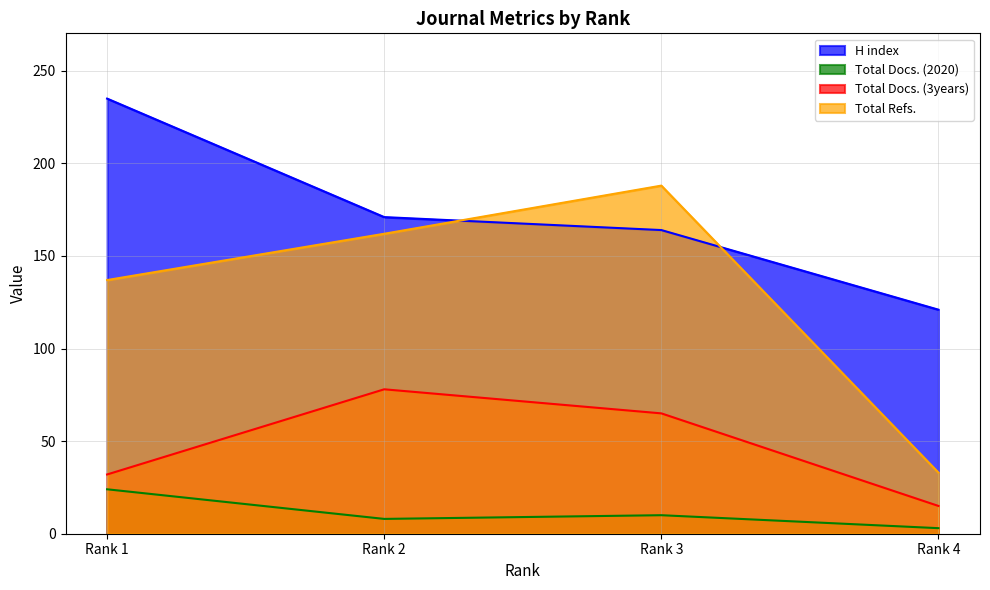

Is it true that Total Refs. equals 96 at Rank 3?

False